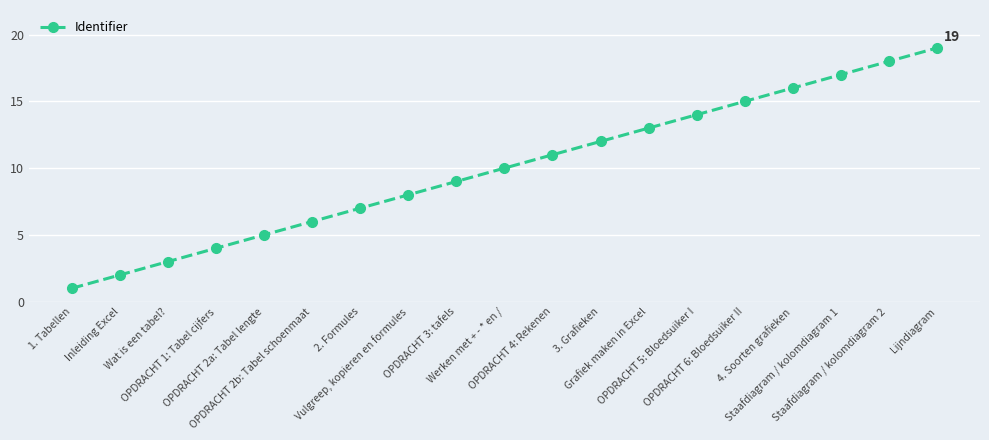

The chart shows a value of 8 at OPDRACHT 2a: Tabel lengte. True or false?

False